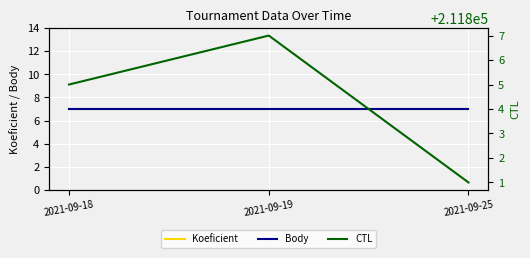

What is the sum of all Koeficient values?

21